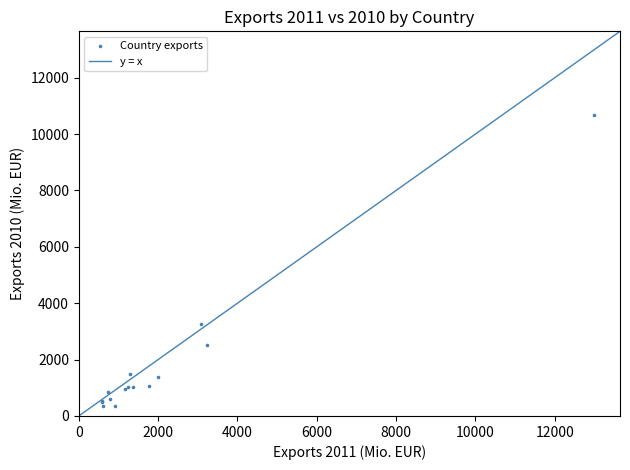

What Y value in the scatter plot is closest to 5520?

3248.7